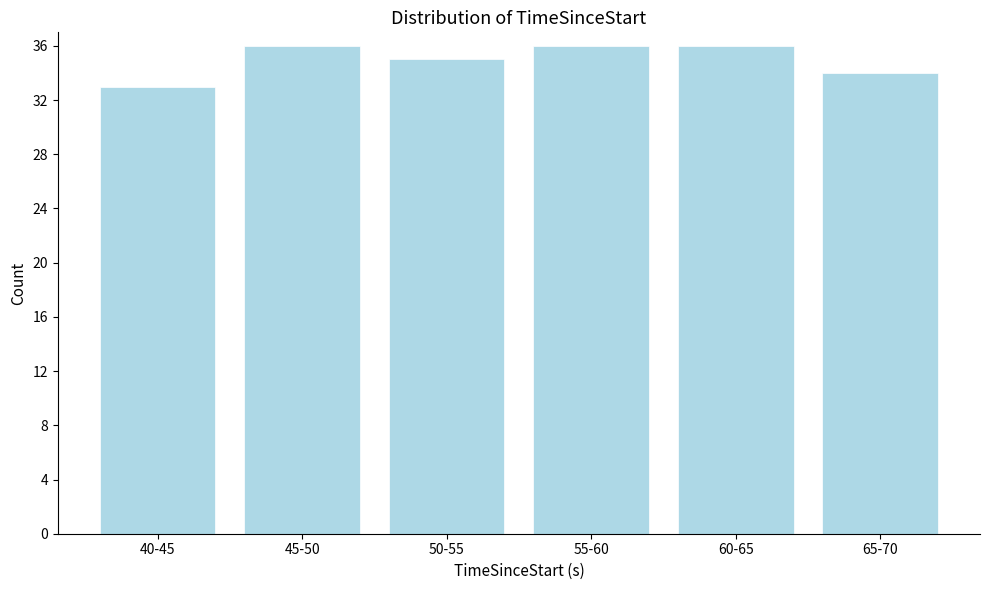

Reading left to right, what are all the values shown in this chart?

33	36	35	36	36	34